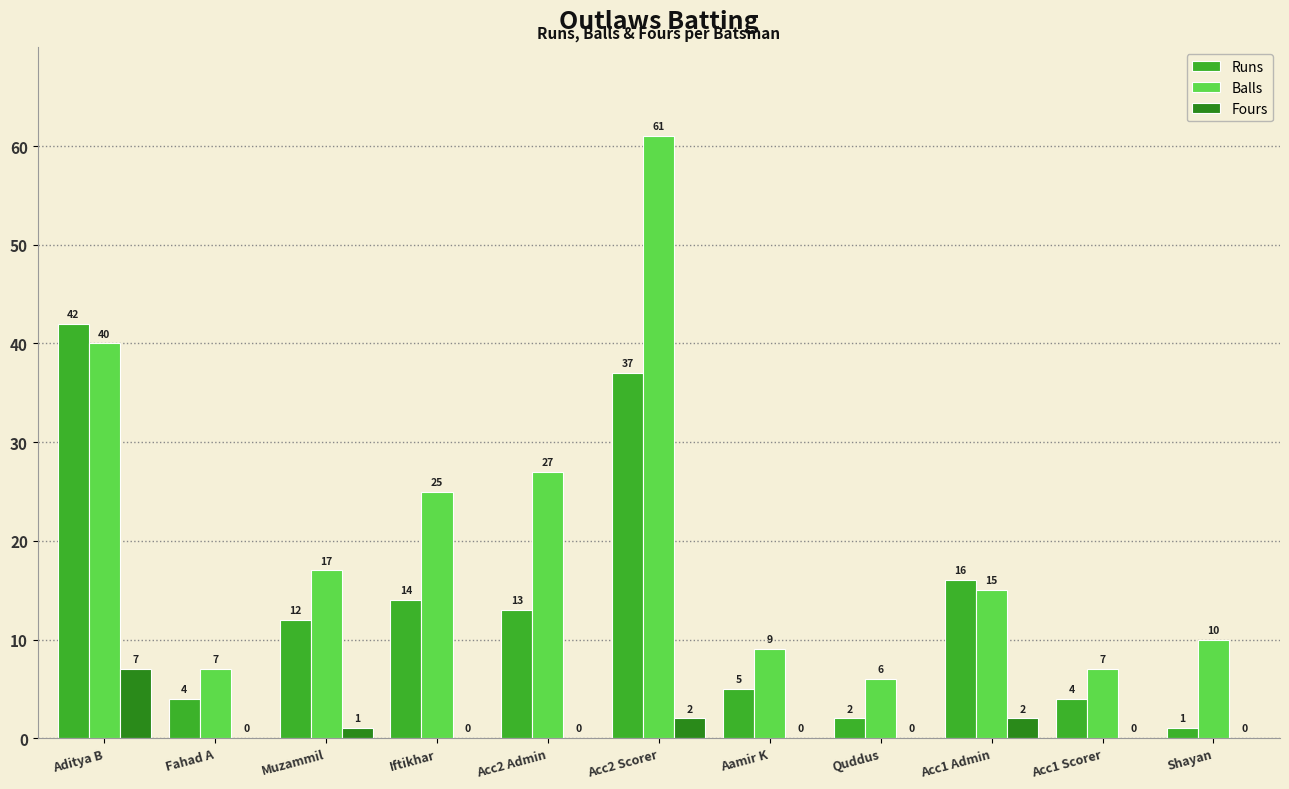

Which label corresponds to the largest value in the chart?

Acc2 Scorer